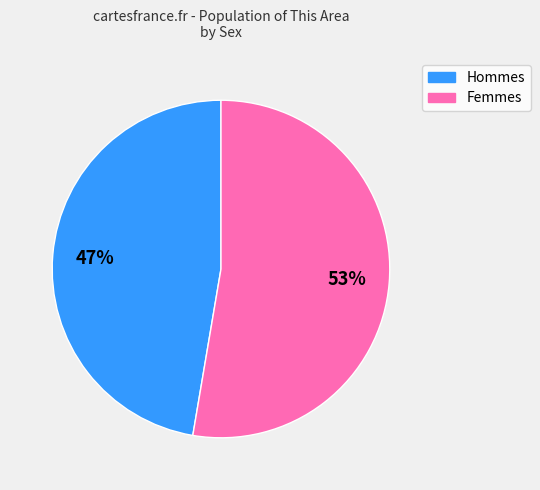

Does any single category account for the majority?

Yes